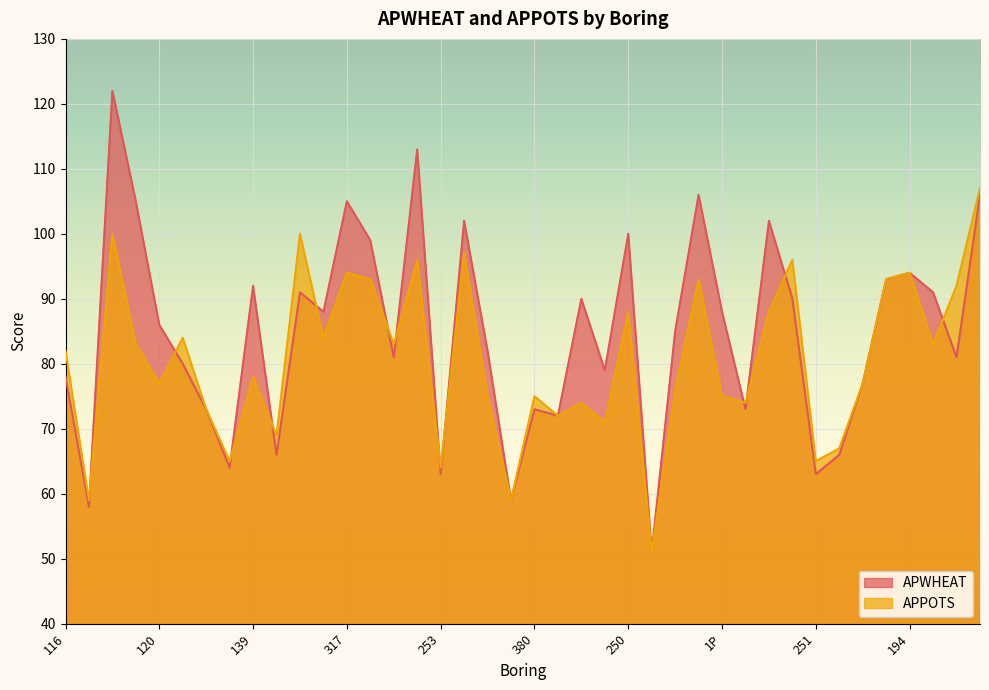

What is the difference between the maximum and minimum values in the APWHEAT series?

71